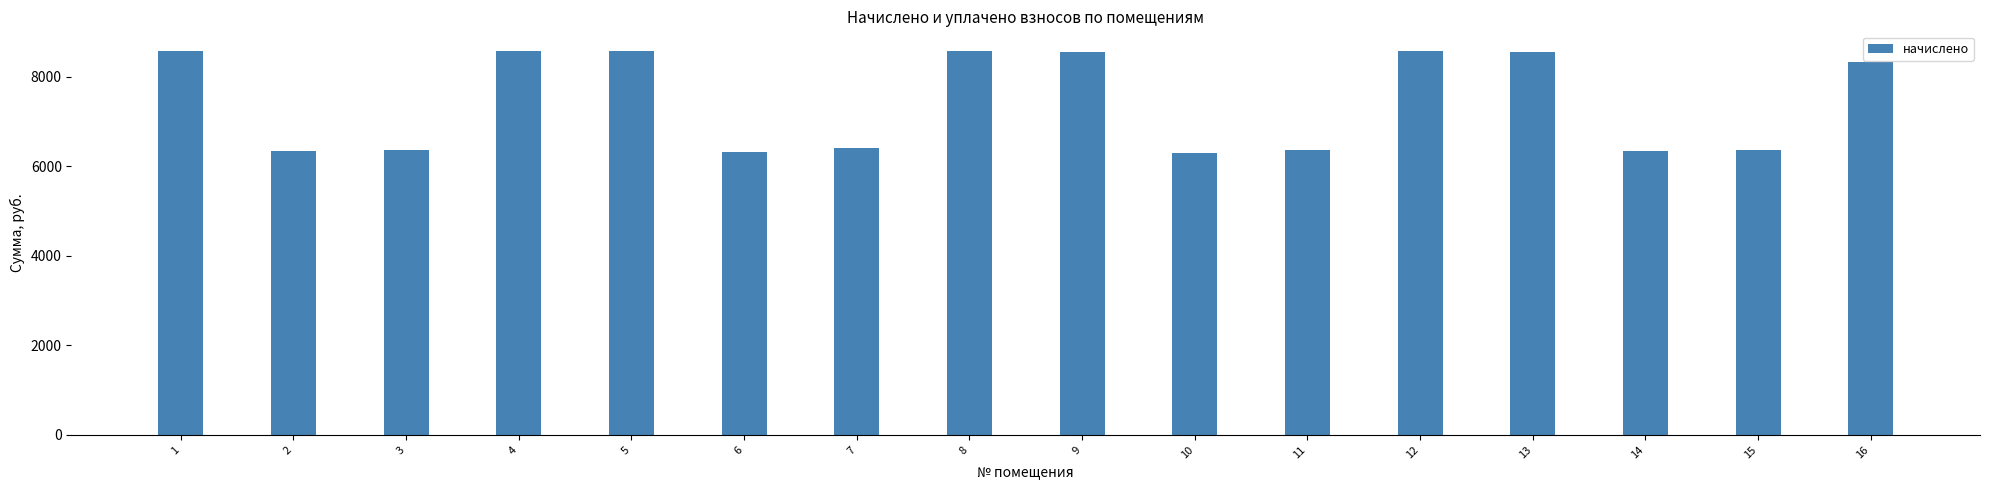

What is the ratio of the value at 14 to the value at 1?

0.7